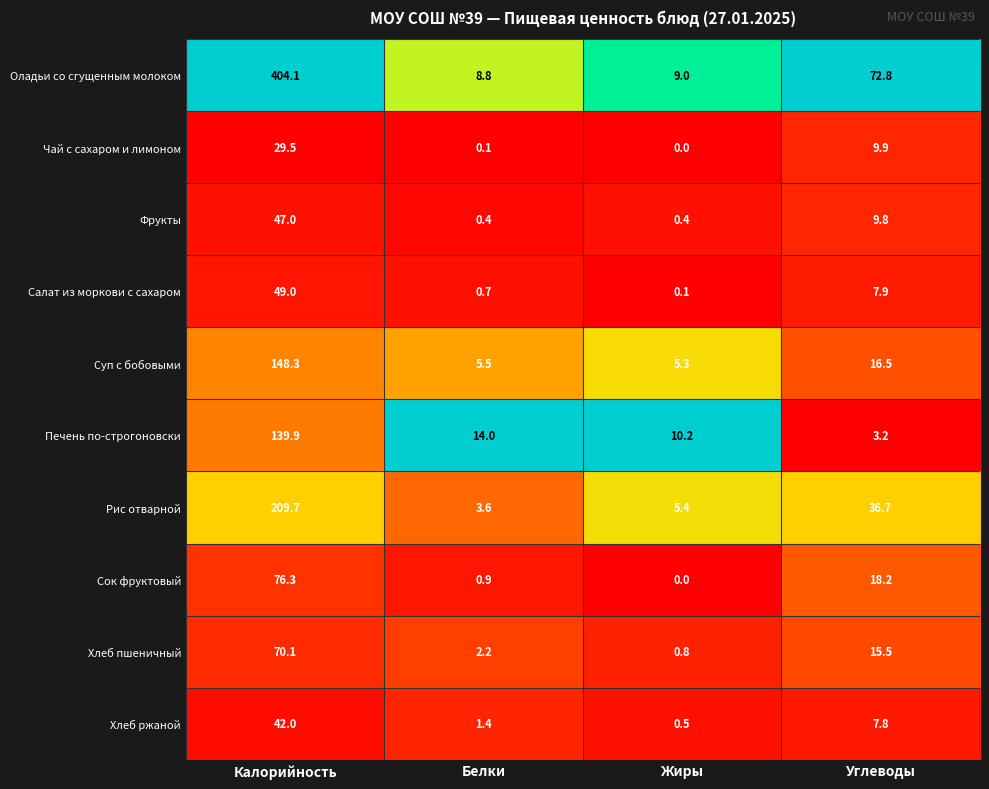

Read the Фрукты value at Белки.

0.4